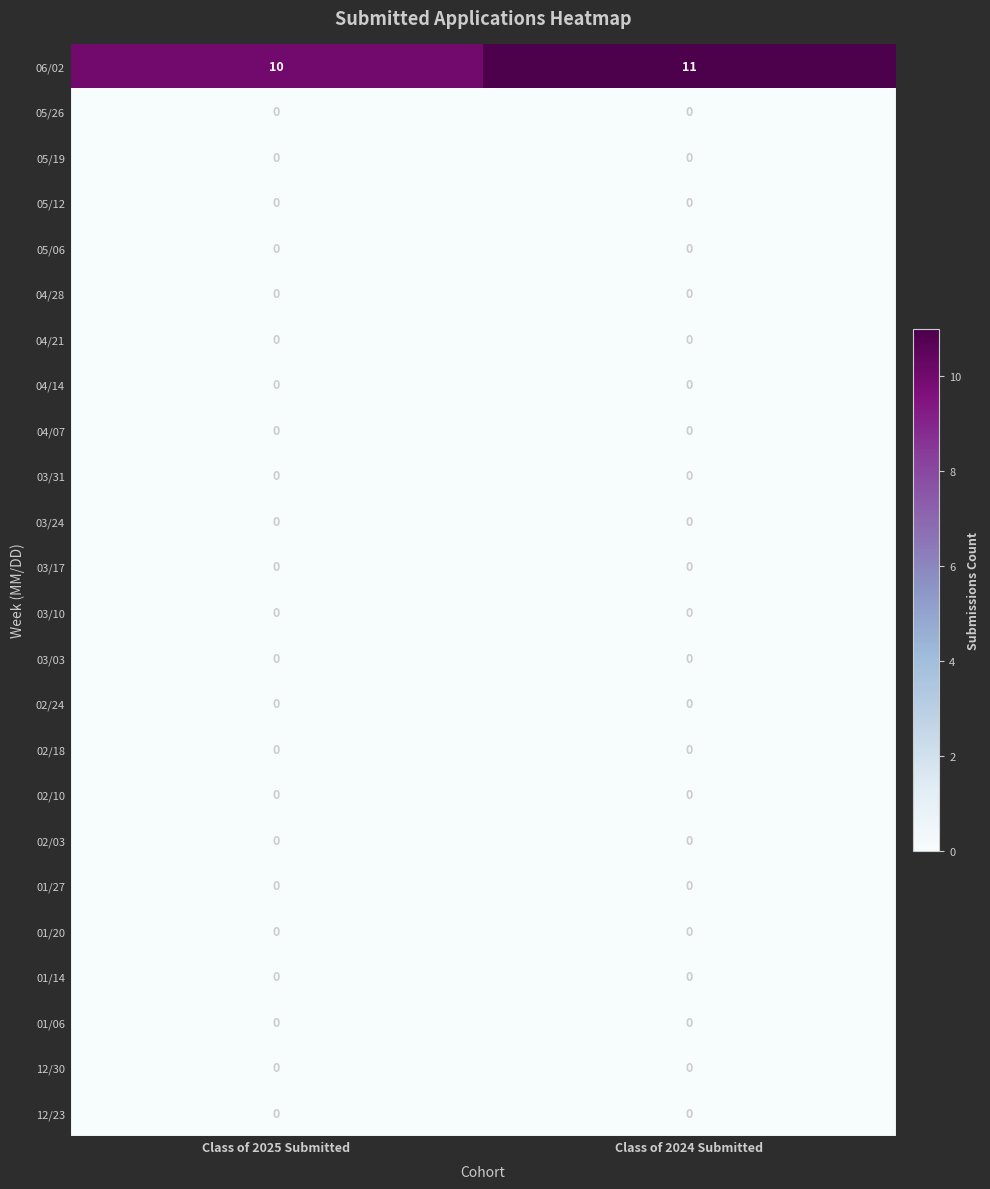

True or false: 01/14 has a value of 0 at Class of 2025 Submitted.

True